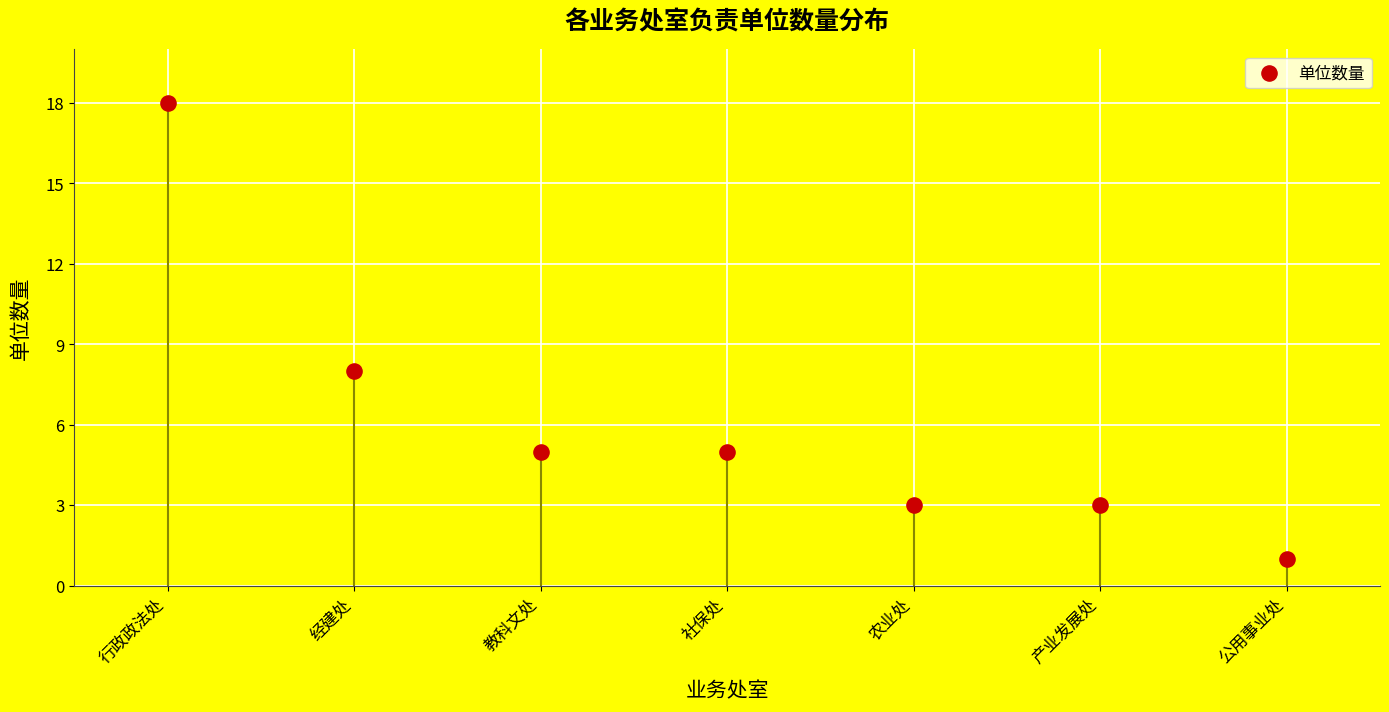

What Y value in the scatter plot is closest to 9?

8